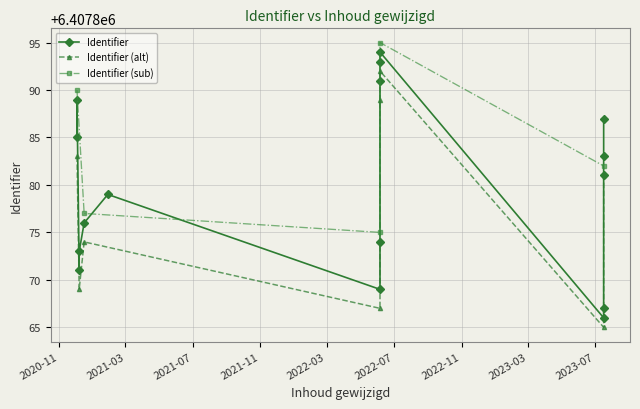

Is this an area chart (filled region under the line)?

No